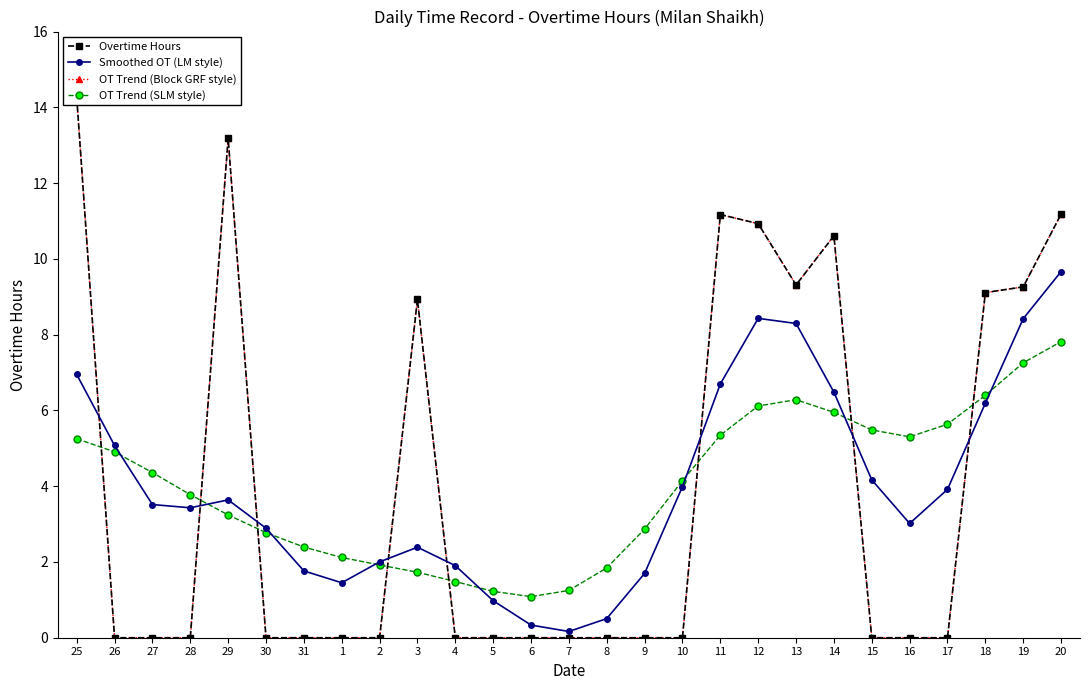

How many times do Overtime Hours and OT Trend (SLM style) cross each other?

8